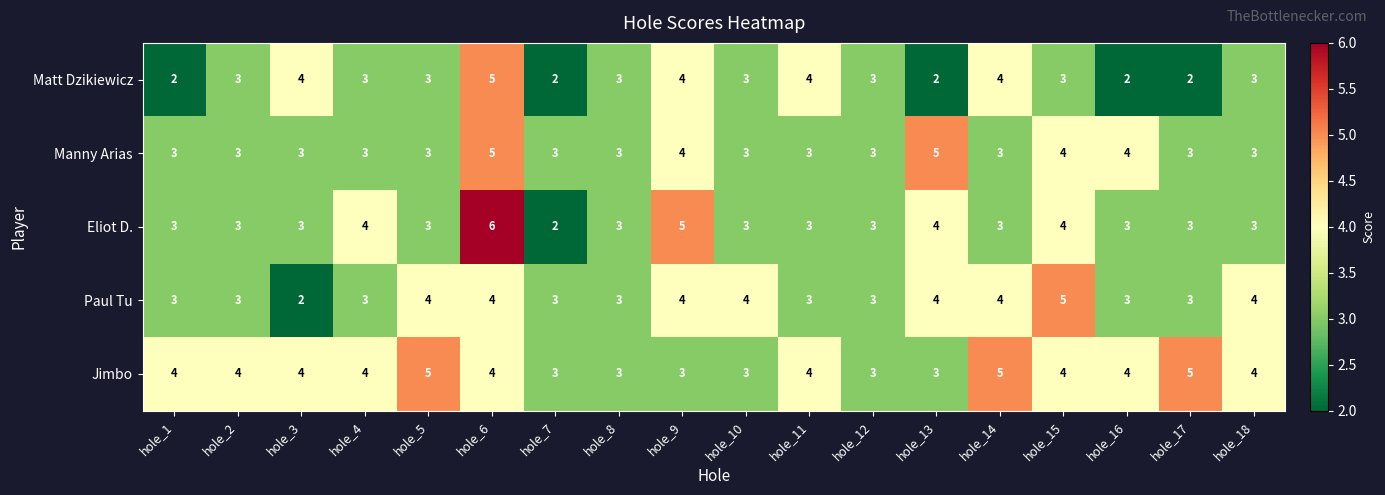

At which category is the sum across all series the highest?

hole_6